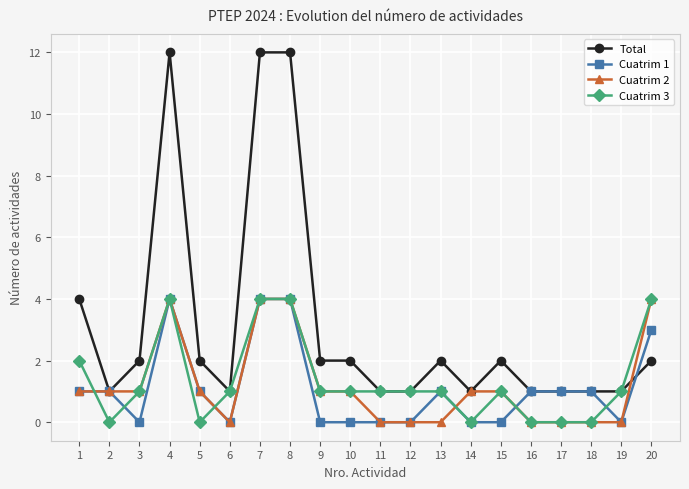

Which series changed the most between 6 and 7?

Total